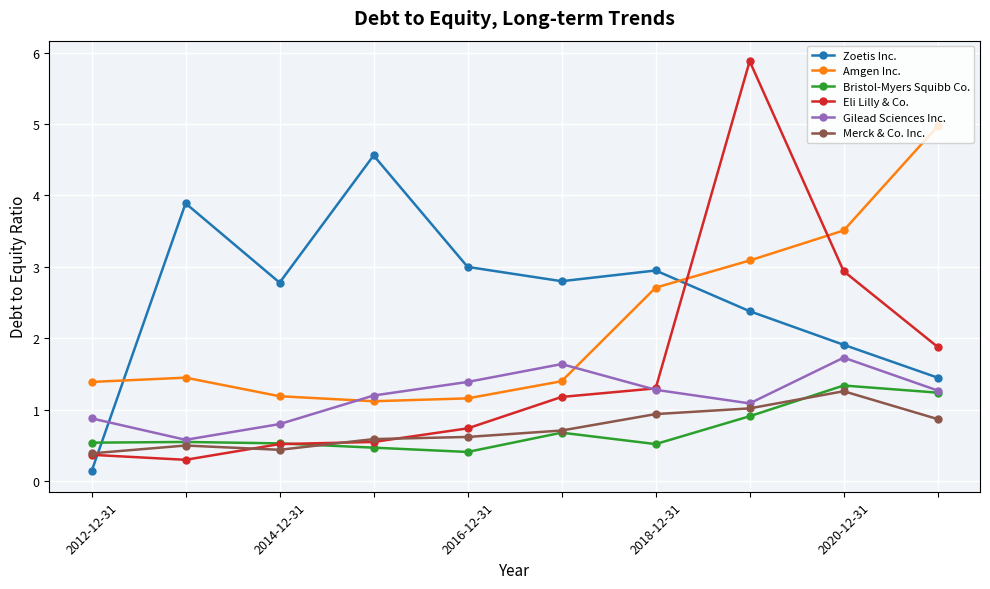

What is the maximum value shown in the chart?

5.9